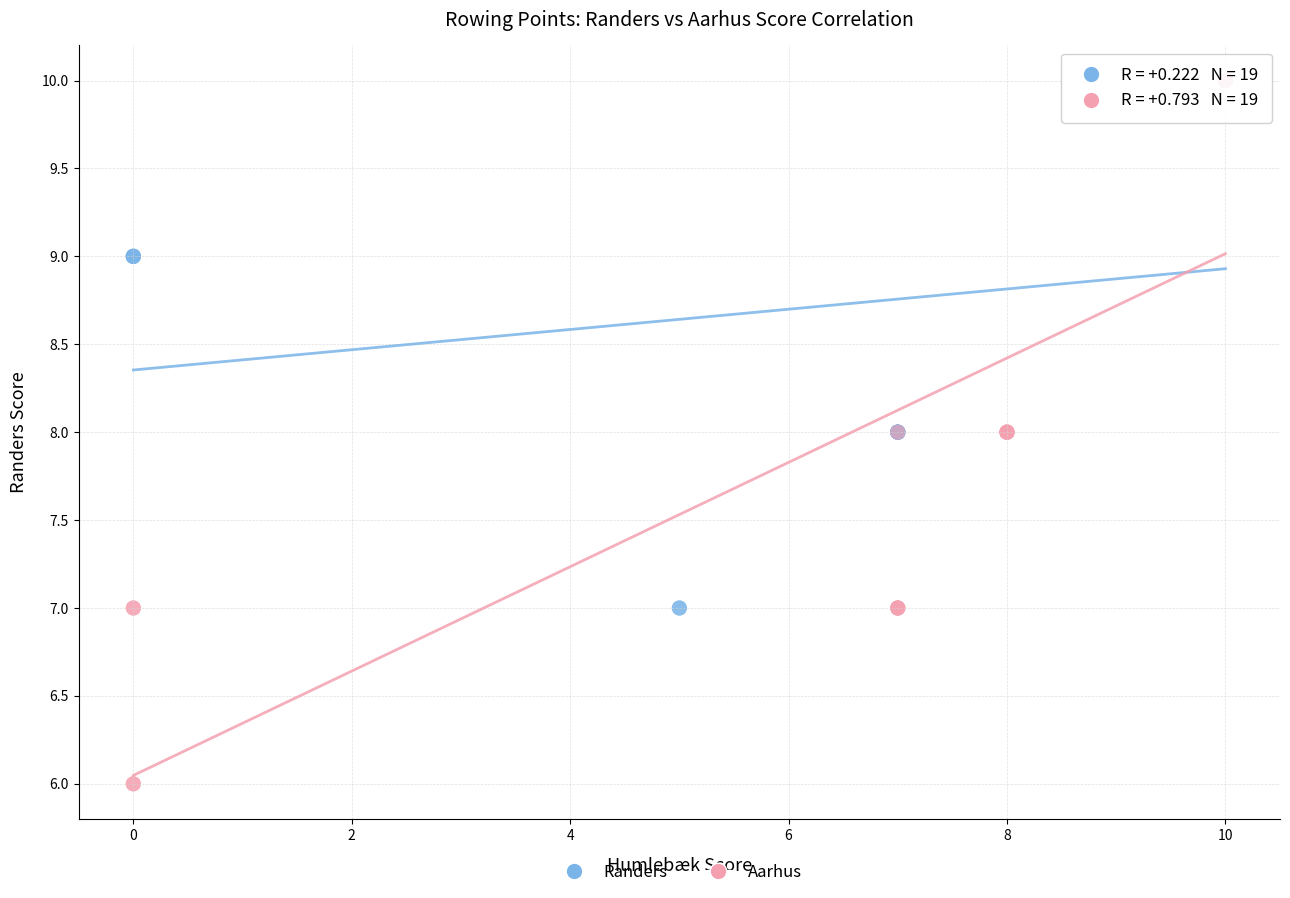

What are all the series names shown in the legend?

Randers, Aarhus